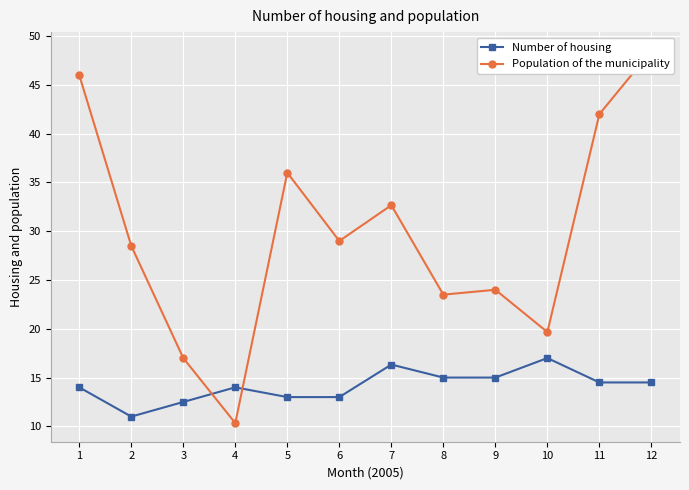

What is the difference between the Number of housing values at 11 and 1?

0.5